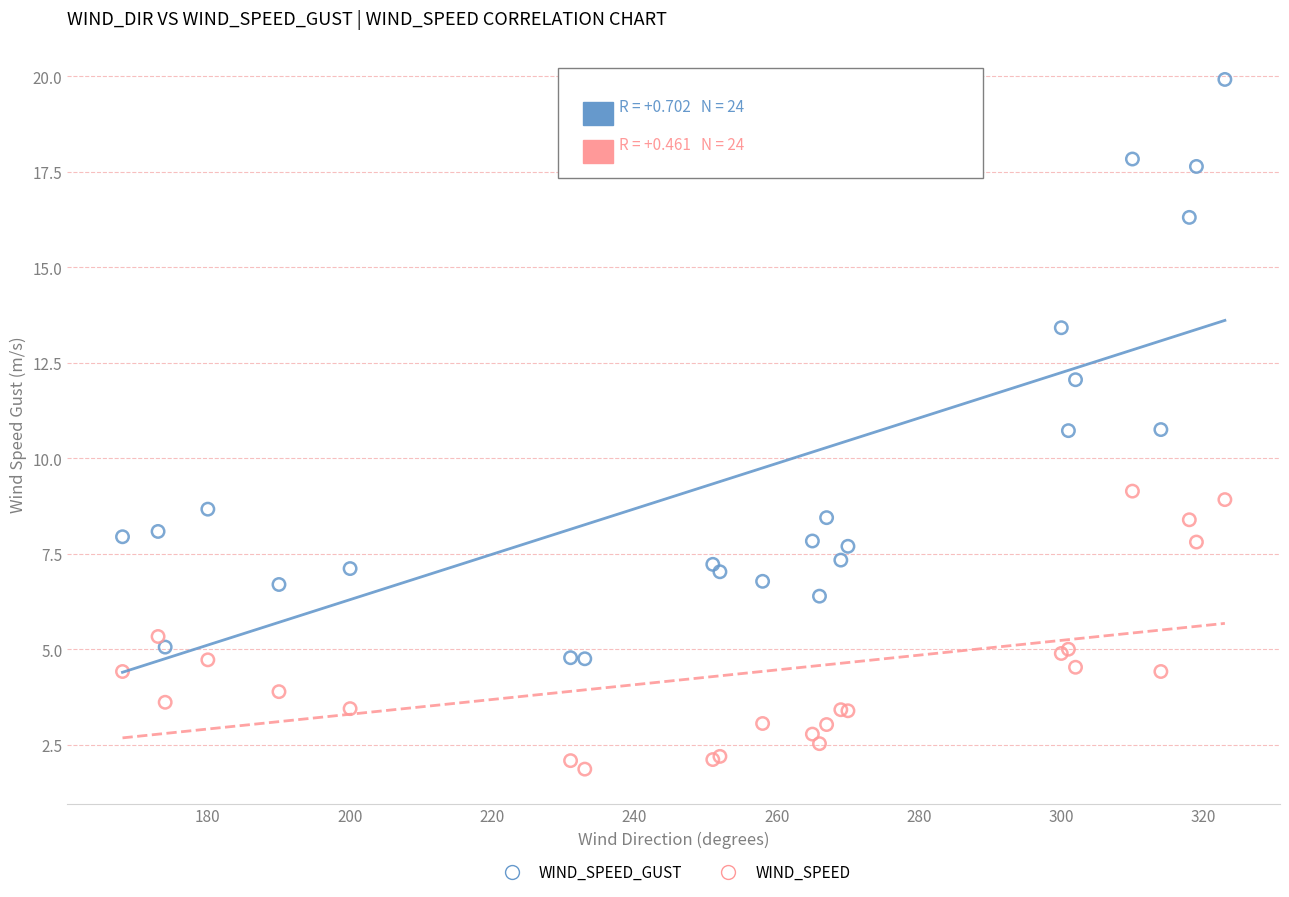

Which series reaches the minimum Y coordinate?

WIND_SPEED